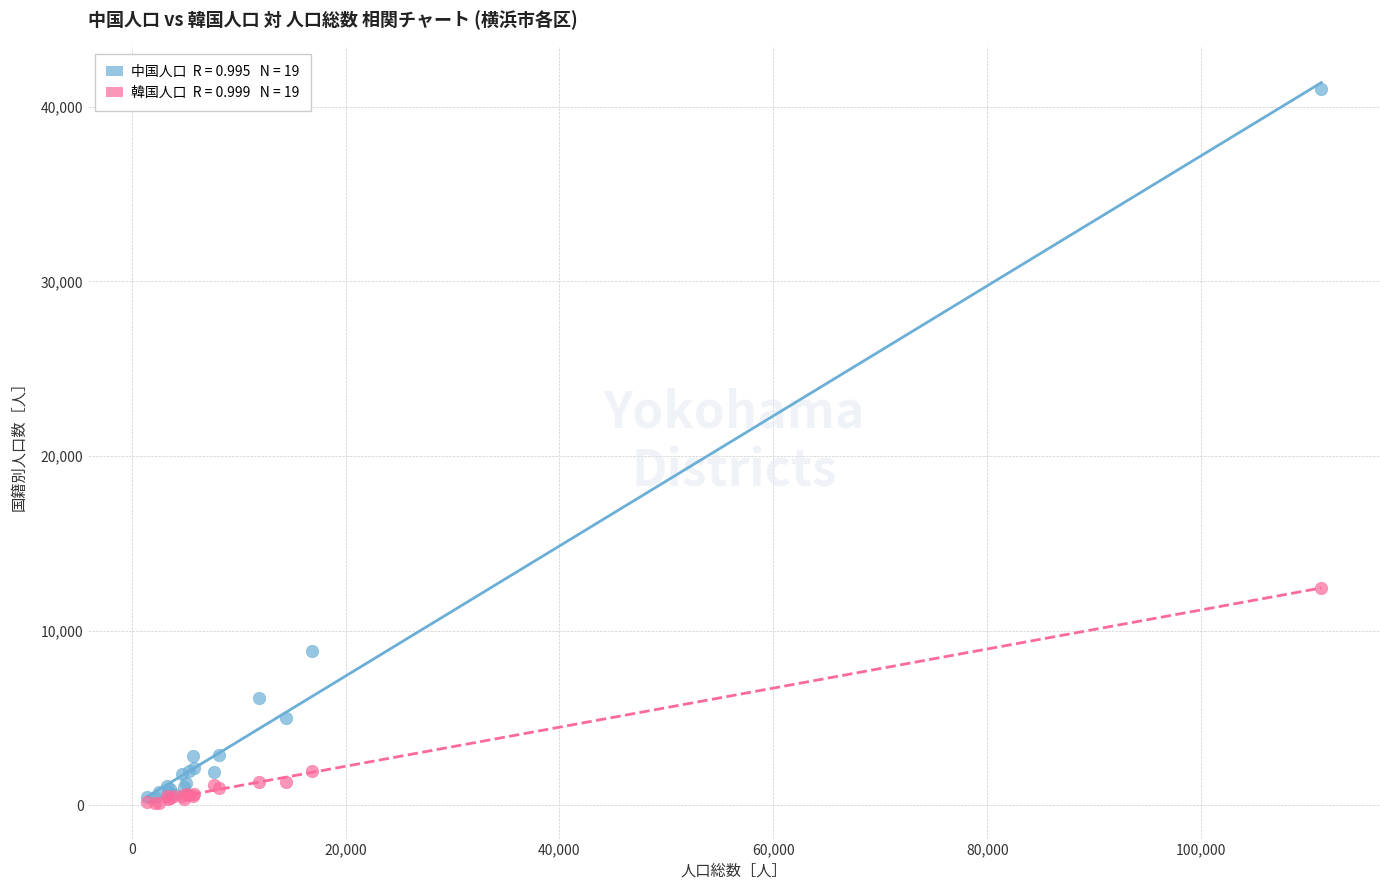

Across all series, what Y value is closest to 20575?

12451